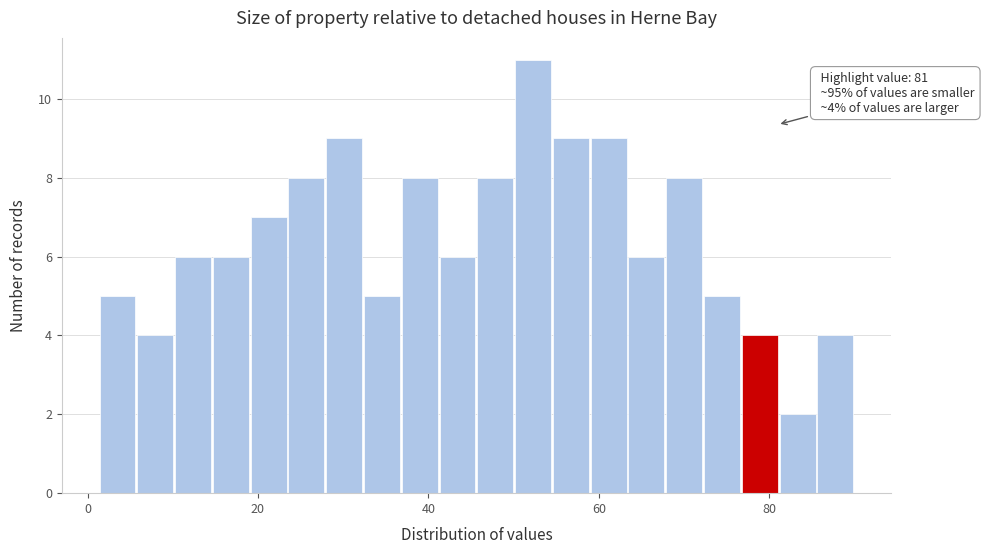

Around what value on the x-axis is the tallest bar? Give the approximate position of its centre, as read against the axis.

52